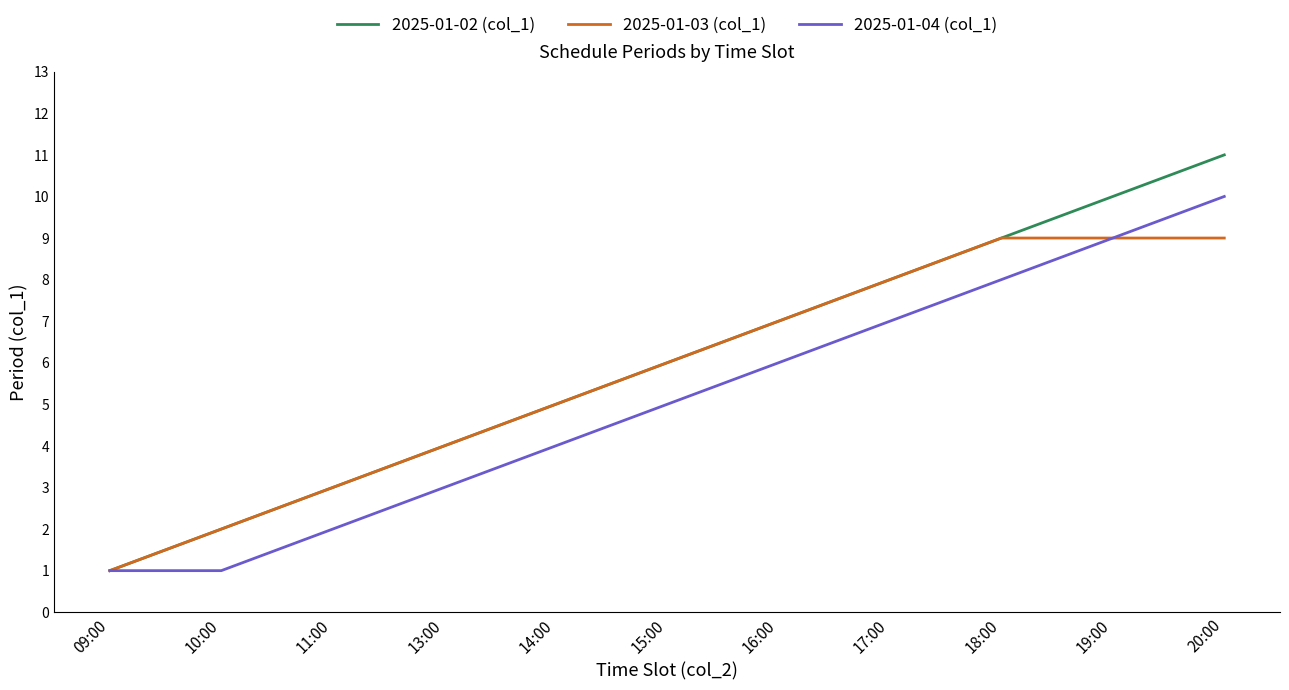

Which series has the largest range (max minus min)?

2025-01-02 (col_1)